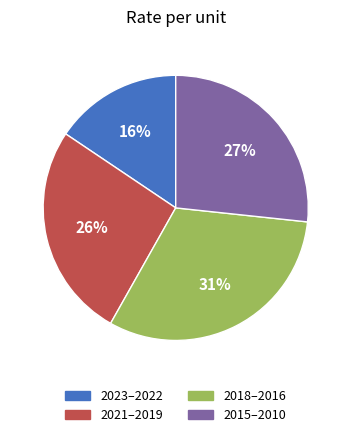

To the nearest percent, what is the average slice percentage?

25%